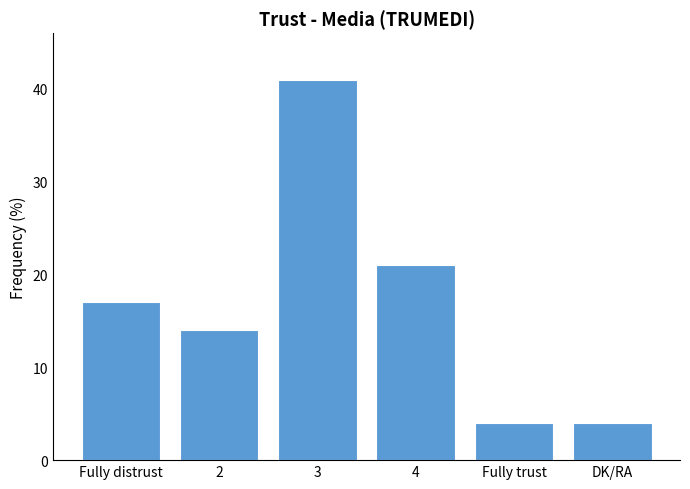

Does the chart contain any negative values?

No